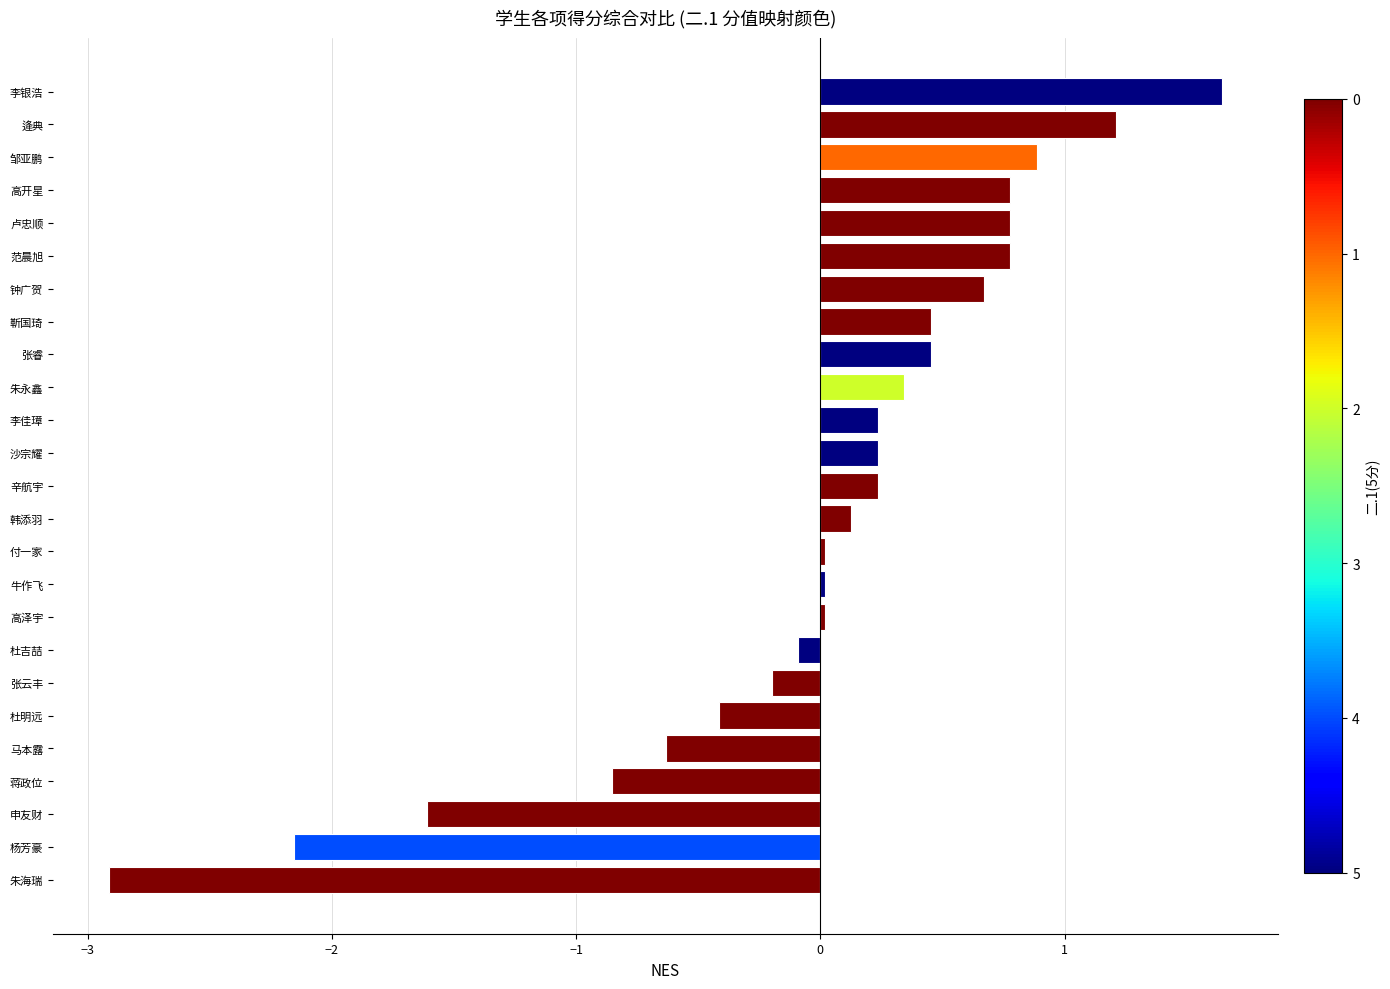

Is it true that the value at 李银浩 is 1.6?

True